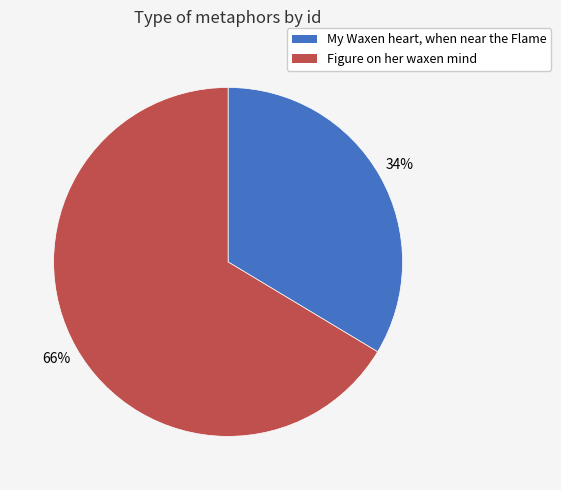

Which category has the biggest portion of the pie?

Figure on her waxen mind